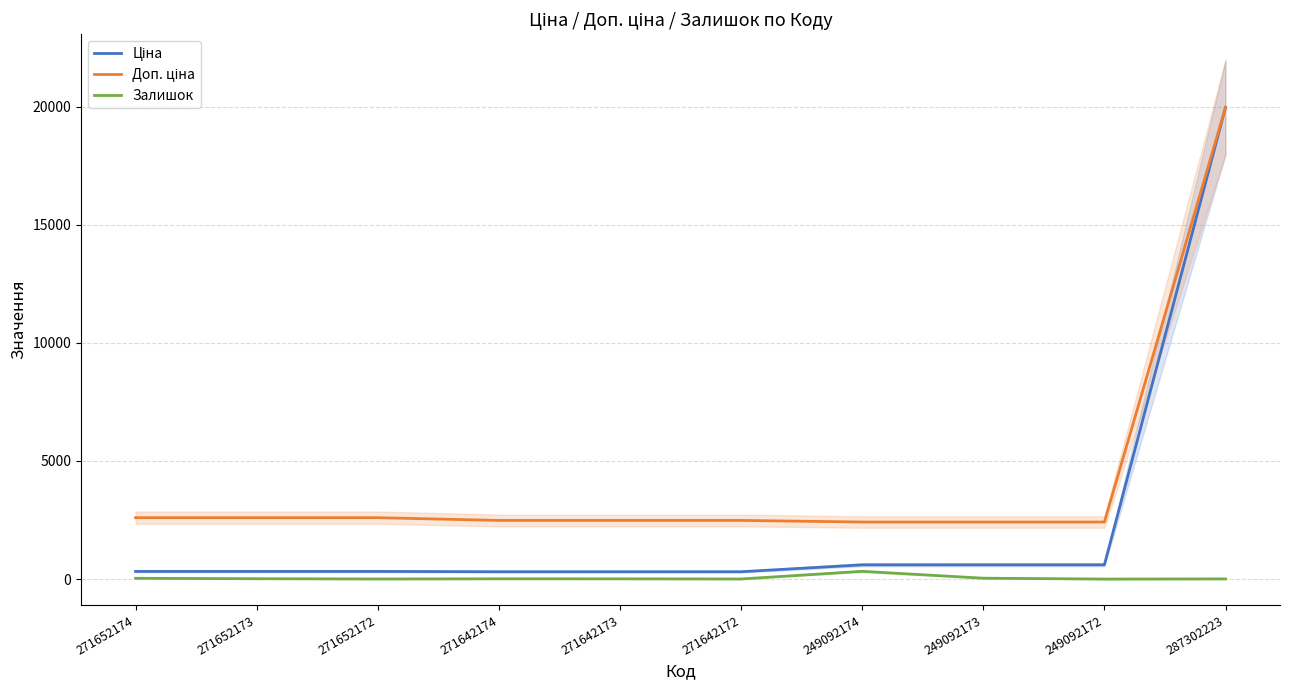

True or false: Доп. ціна and Залишок cross at least once.

False